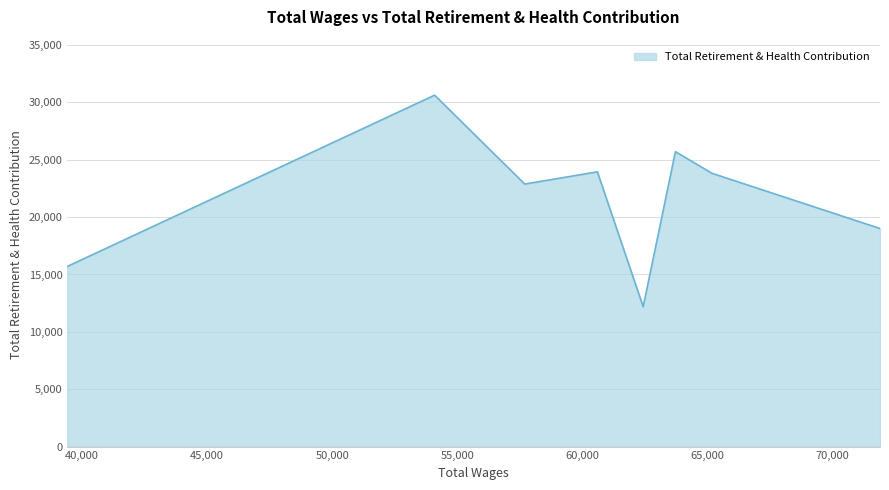

True or false: there are more than 1 points higher than both neighbors.

True